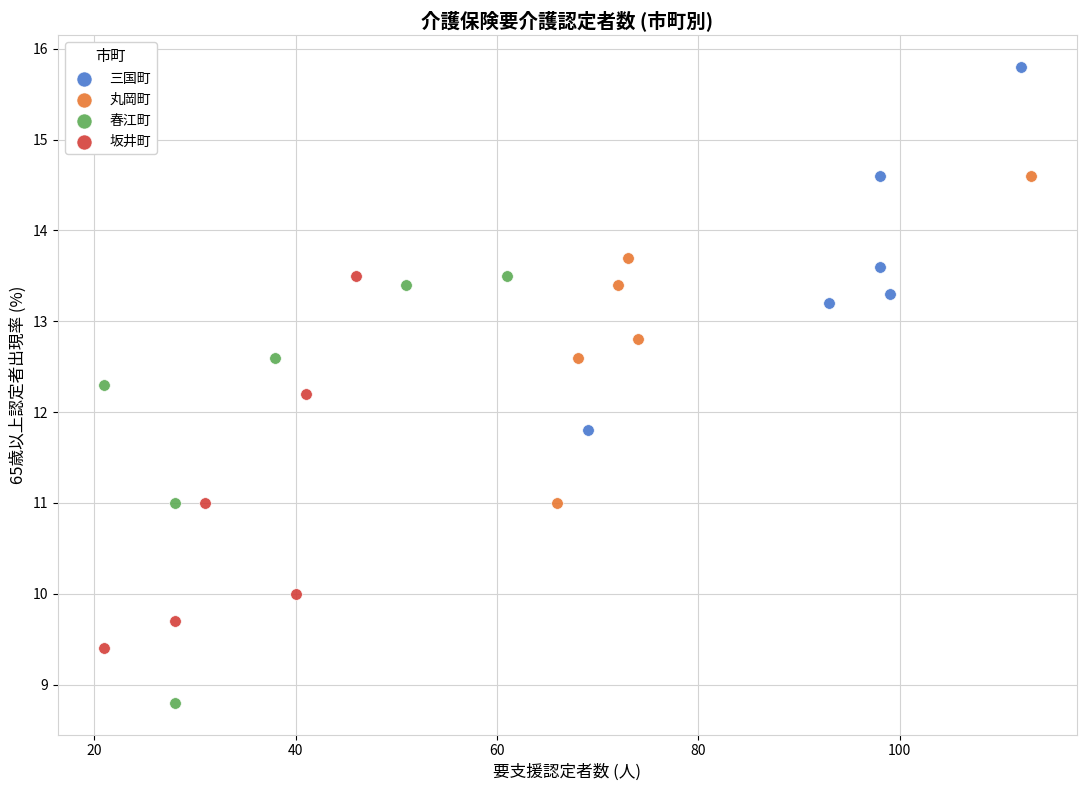

Which series has the widest spread of Y values?

春江町